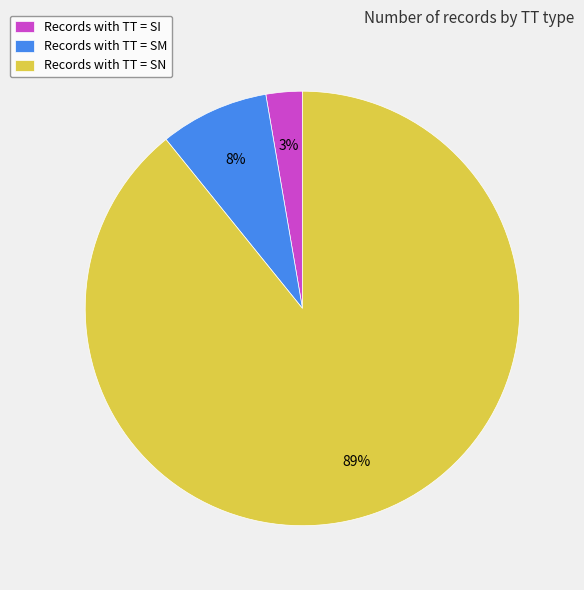

How many slices are in this pie chart?

3